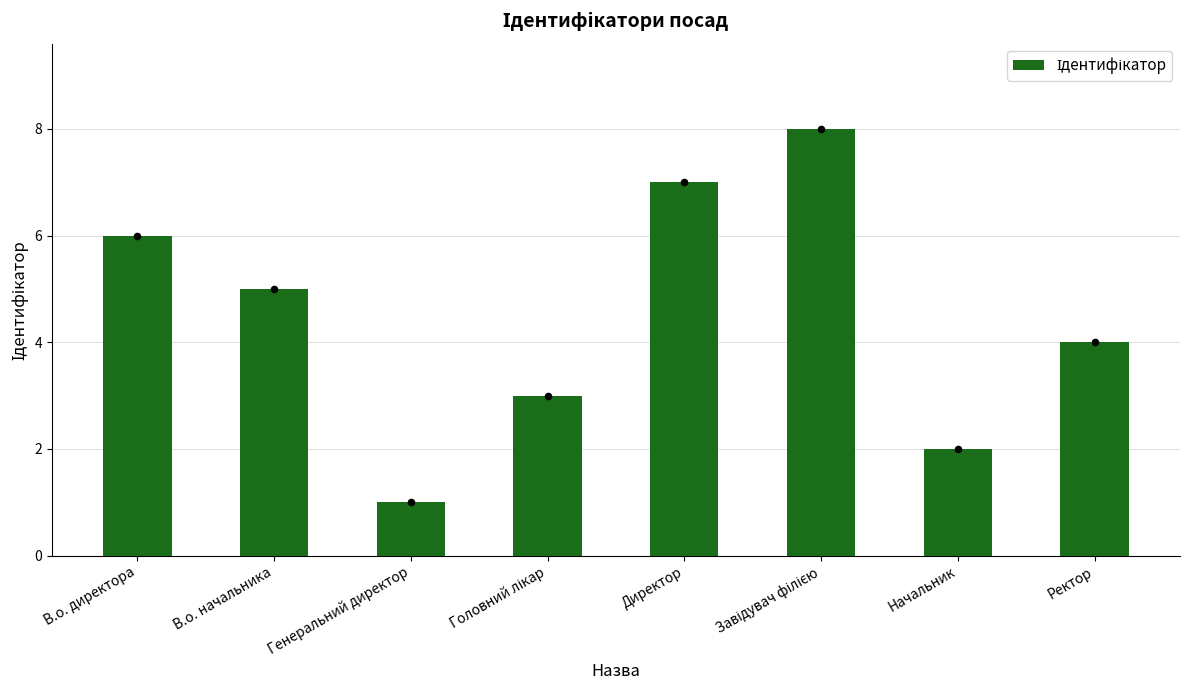

What is the change in value from Директор to Ректор?

-3